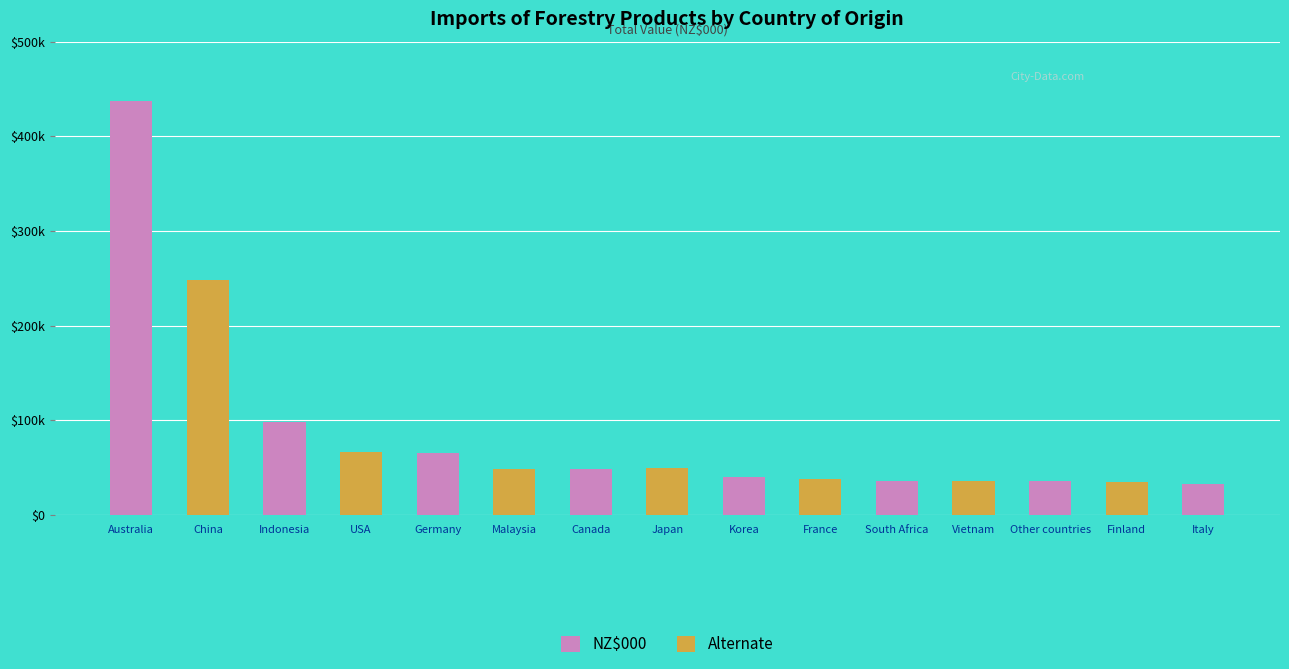

Which category has the highest value across all series?

Australia